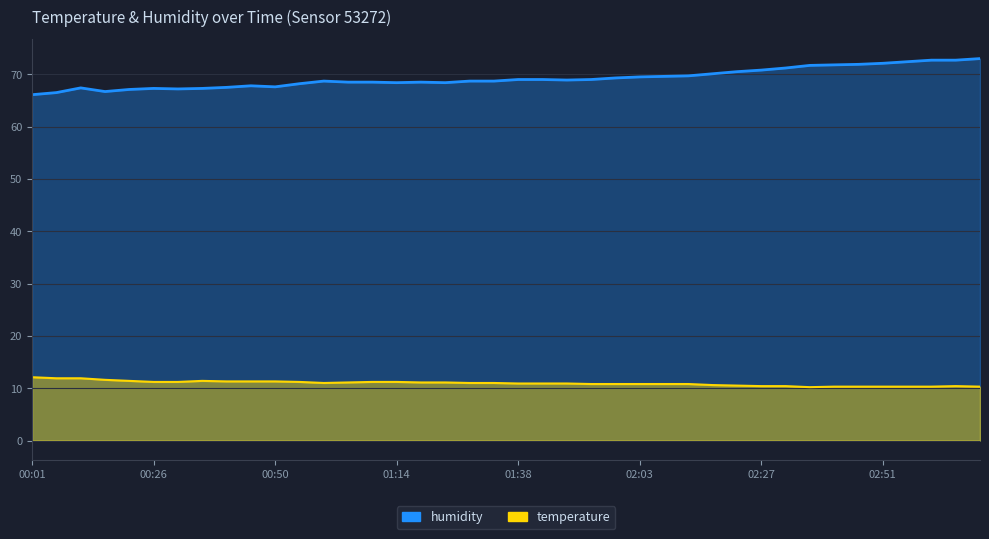

Which series has the largest total across all categories?

humidity